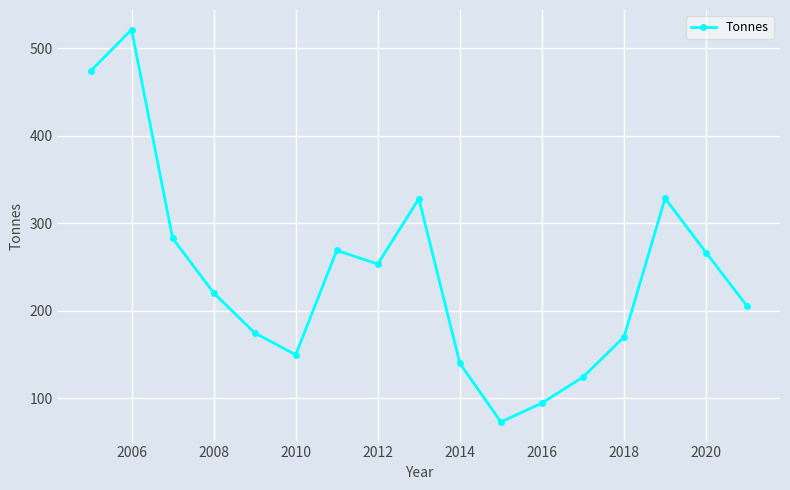

What is the smallest value displayed?

72.6